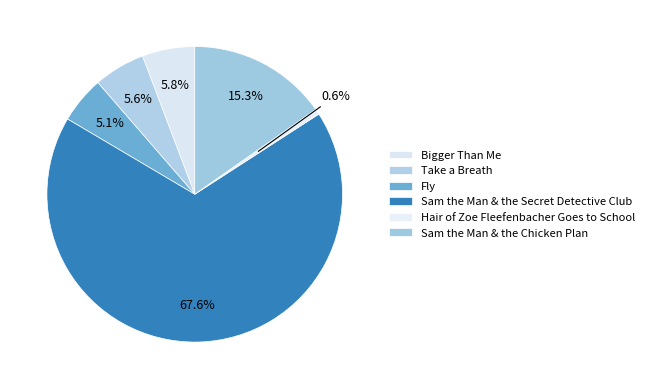

Is there any slice that represents more than half of the pie?

Yes